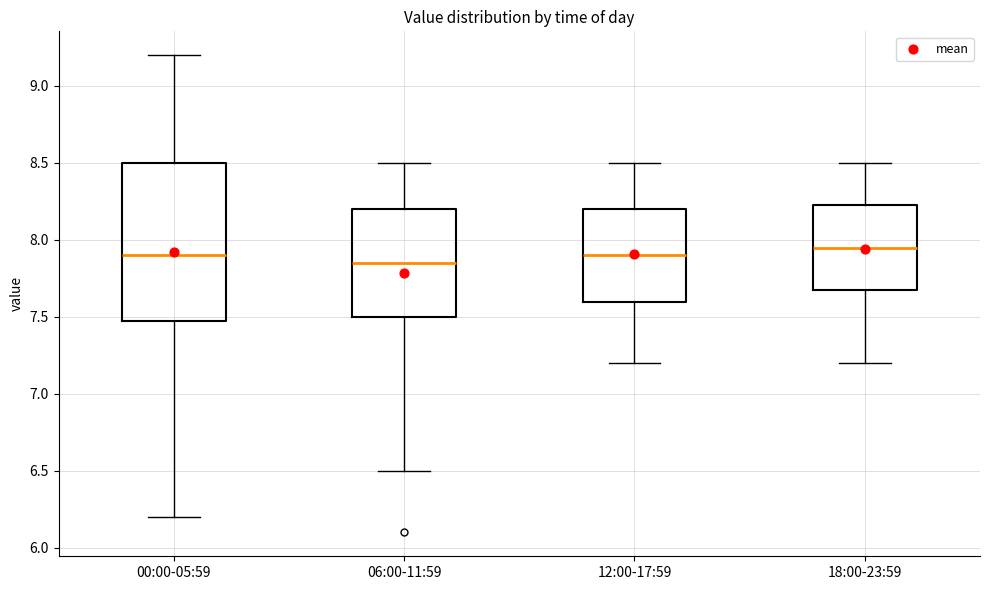

Reading left to right, read every box against the y-axis: the position of its median line, the range the box covers, and the ends of its whiskers. The values are not printed on the chart, so give them approximately, as read against the axis.

00:00-05:59: median 7.90, box 7.50 to 8.50, whiskers 6.20 to 9.20
06:00-11:59: median 7.85, box 7.50 to 8.20, whiskers 6.50 to 8.50
12:00-17:59: median 7.90, box 7.60 to 8.20, whiskers 7.20 to 8.50
18:00-23:59: median 7.95, box 7.70 to 8.25, whiskers 7.20 to 8.50